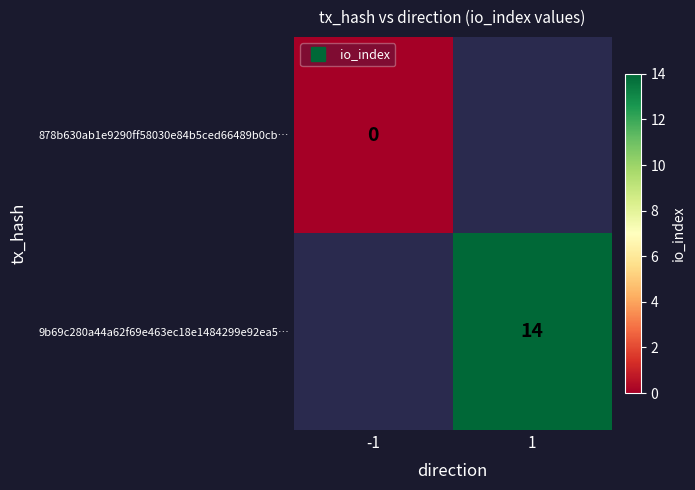

List the labels in order of 9b69c280a44a62f69e463ec18e1484299e92ea5… value, largest first.

-1, 1